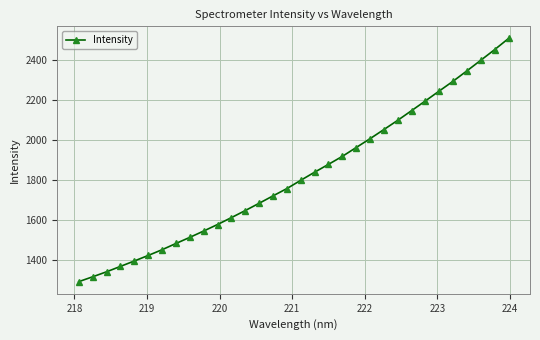

Reading left to right, list all the values displayed in this chart.

1290.4	1314.6	1339.7	1366.7	1393.7	1421.3	1450.1	1481.3	1511.9	1543.6	1576.2	1610.7	1646.0	1682.5	1719.4	1755.9	1797.3	1837.8	1877.1	1917.0	1961.2	2005.4	2051.2	2097.5	2145.9	2194.6	2244.2	2293.2	2345.0	2398.1	2451.2	2506.8